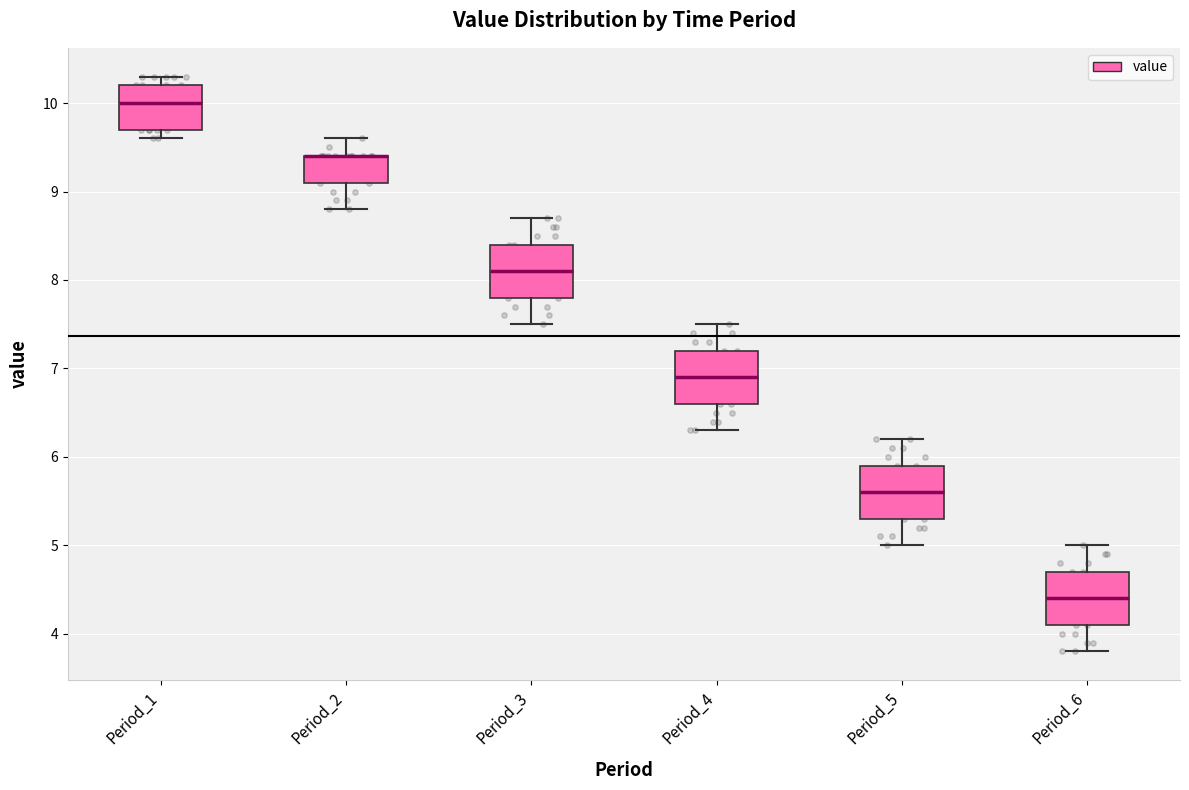

Where does the upper whisker of the box for Period_1 end on the y-axis? The values are not printed on the chart, so give them approximately, as read against the axis.

10.3